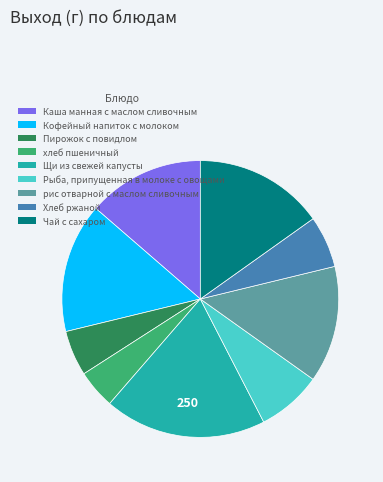

Is it true that Кофейный напиток с молоком is 15% of the pie?

True